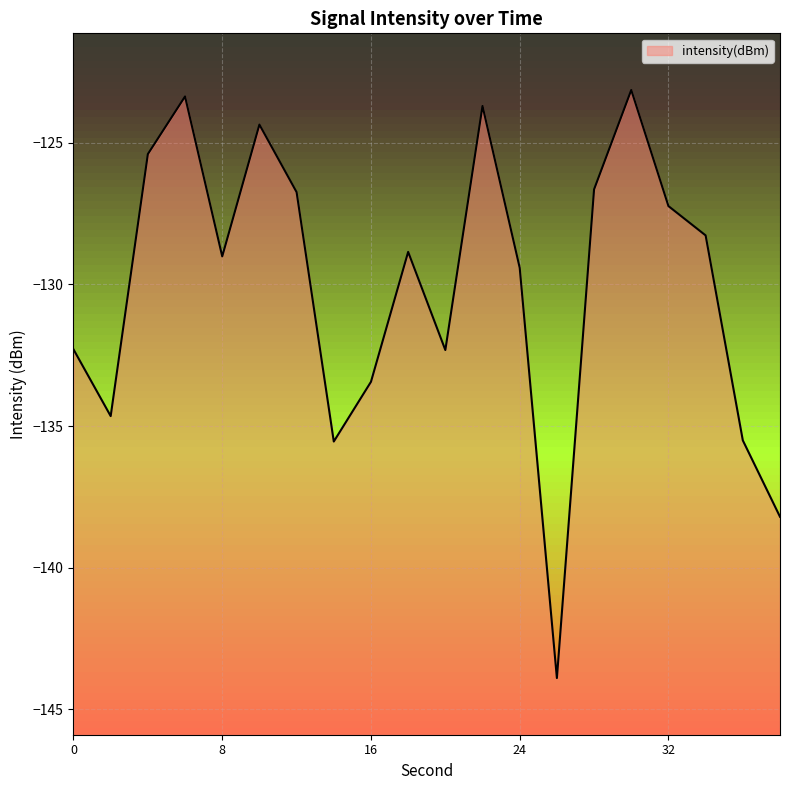

Reading right to left, list all the values displayed in this chart.

38=-138.2	36=-135.5	34=-128.3	32=-127.2	30=-123.1	28=-126.6	26=-143.9	24=-129.4	22=-123.7	20=-132.3	18=-128.9	16=-133.4	14=-135.5	12=-126.7	10=-124.4	8=-129.0	6=-123.4	4=-125.4	2=-134.6	0=-132.3